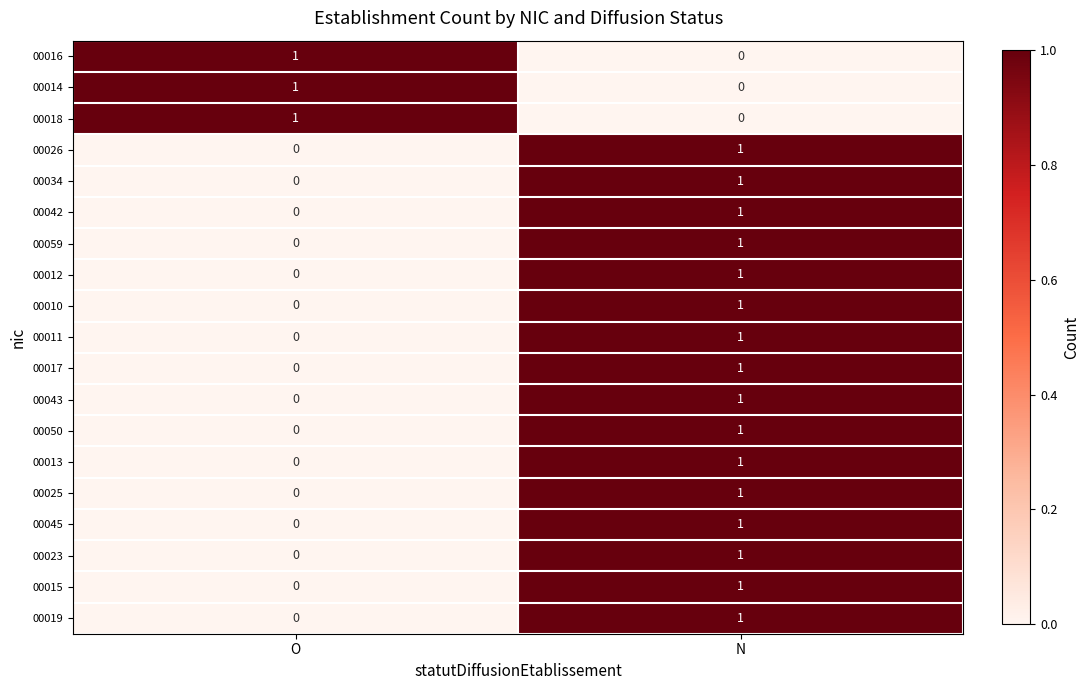

At which label does 00016 reach its peak?

O